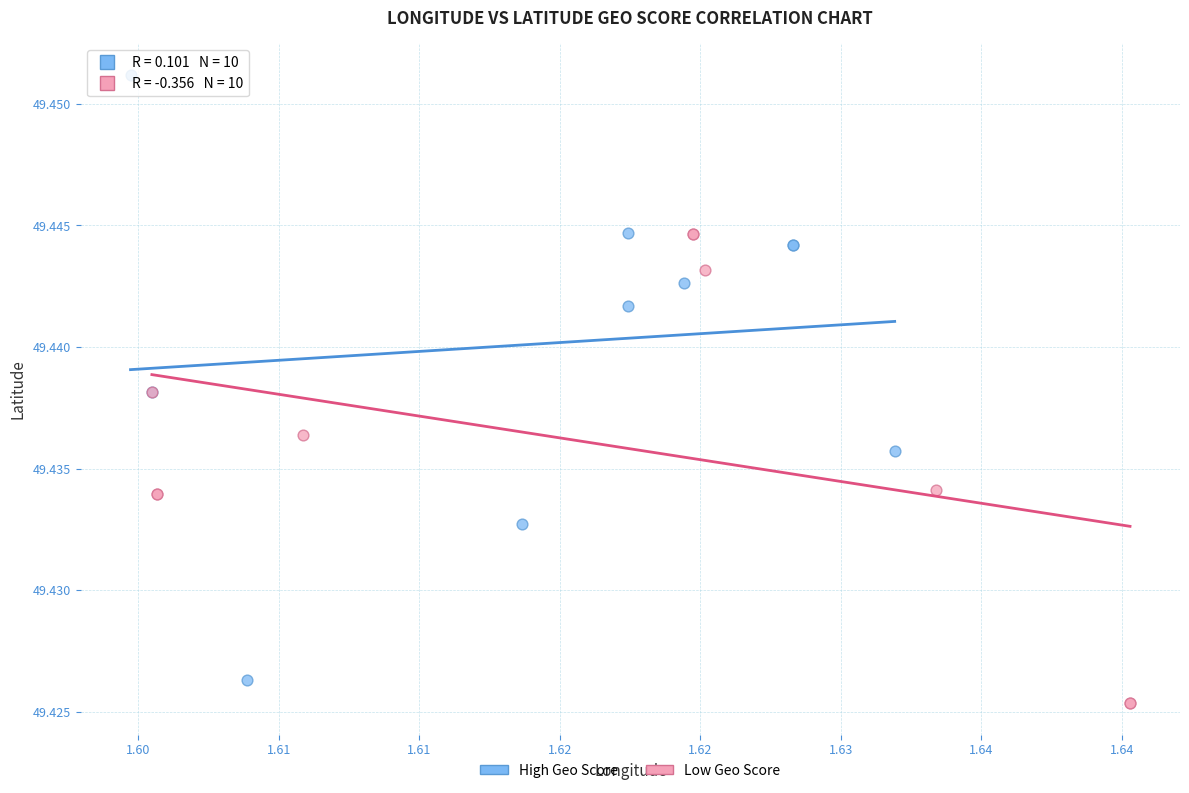

Which series has the largest Y range (max minus min)?

High Geo Score